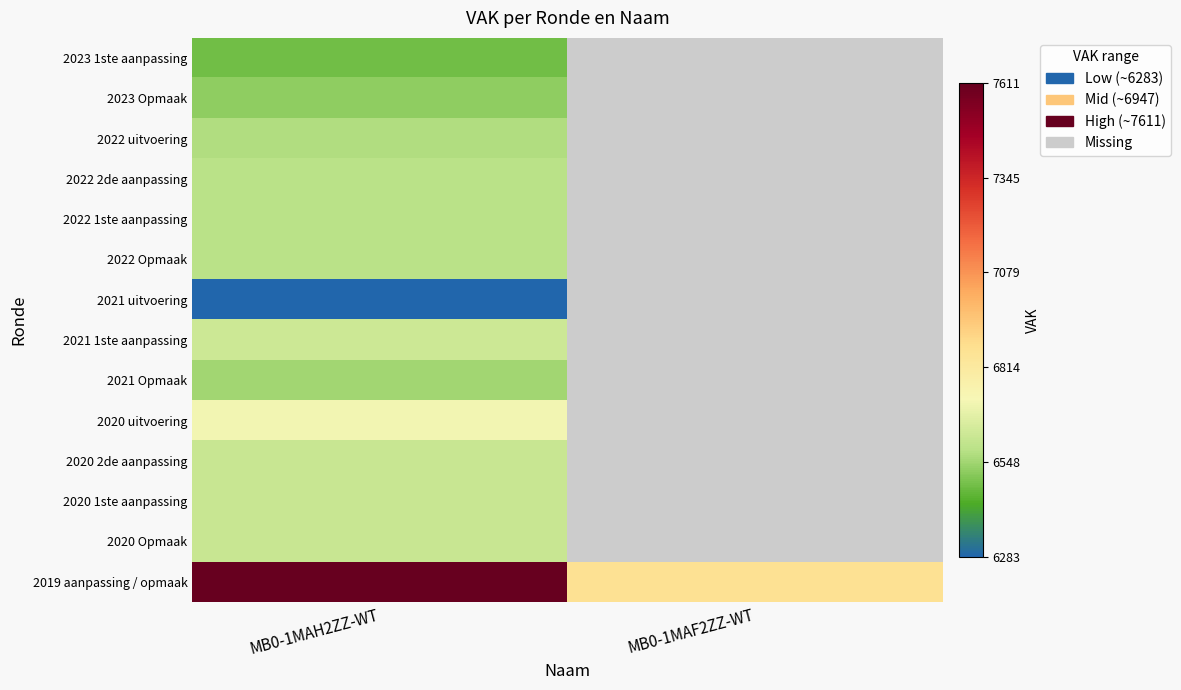

Rank the series at MB0-1MAH2ZZ-WT from highest to lowest value.

2019 aanpassing / opmaak, 2020 uitvoering, 2021 1ste aanpassing, 2020 2de aanpassing, 2020 1ste aanpassing, 2020 Opmaak, 2022 2de aanpassing, 2022 1ste aanpassing, 2022 Opmaak, 2022 uitvoering, 2021 Opmaak, 2023 Opmaak, 2023 1ste aanpassing, 2021 uitvoering